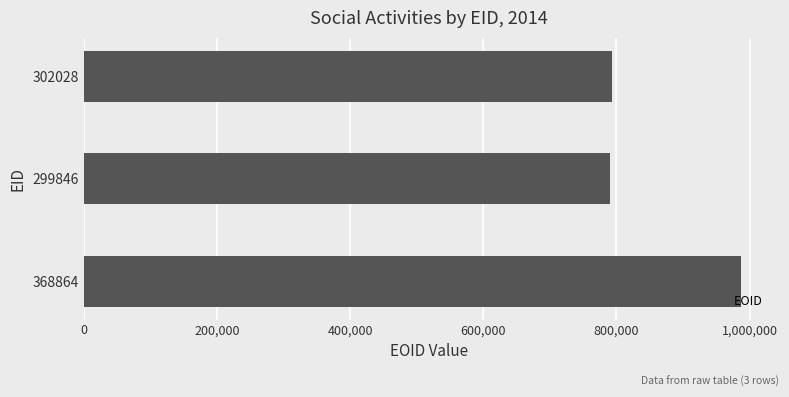

Approximately how many times larger is the value at 302028 compared to 368864?

0.8